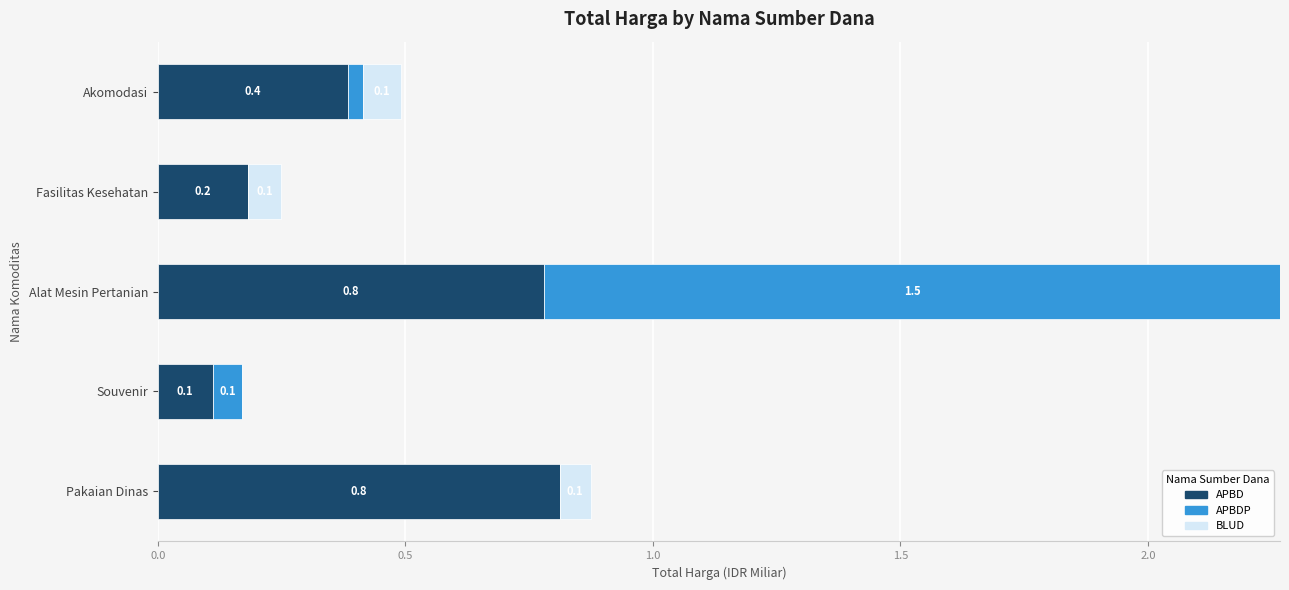

True or false: APBD has a value of 0.8 at Pakaian Dinas.

True